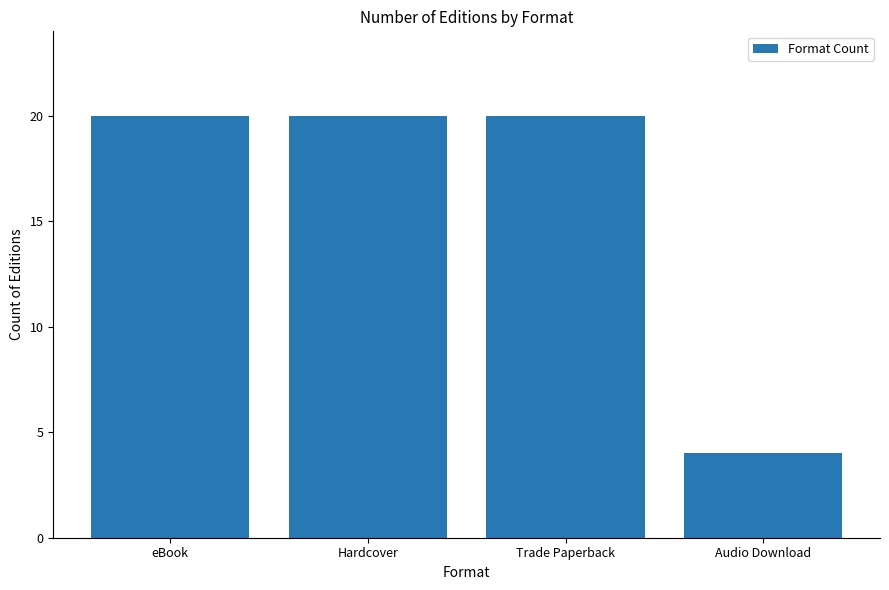

Reading left to right, list all the values displayed in this chart.

eBook=20	Hardcover=20	Trade Paperback=20	Audio Download=4